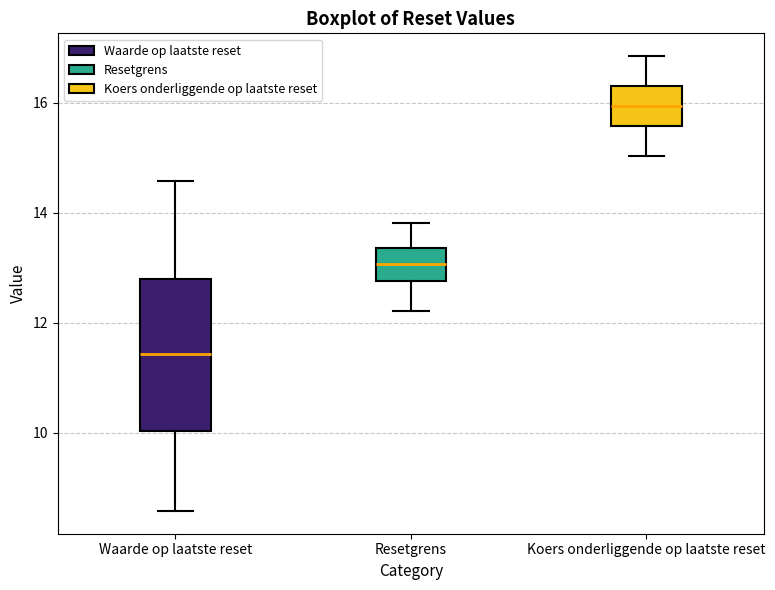

Where does the lower whisker of the box for Koers onderliggende op laatste reset end on the y-axis? The values are not printed on the chart, so give them approximately, as read against the axis.

15.0